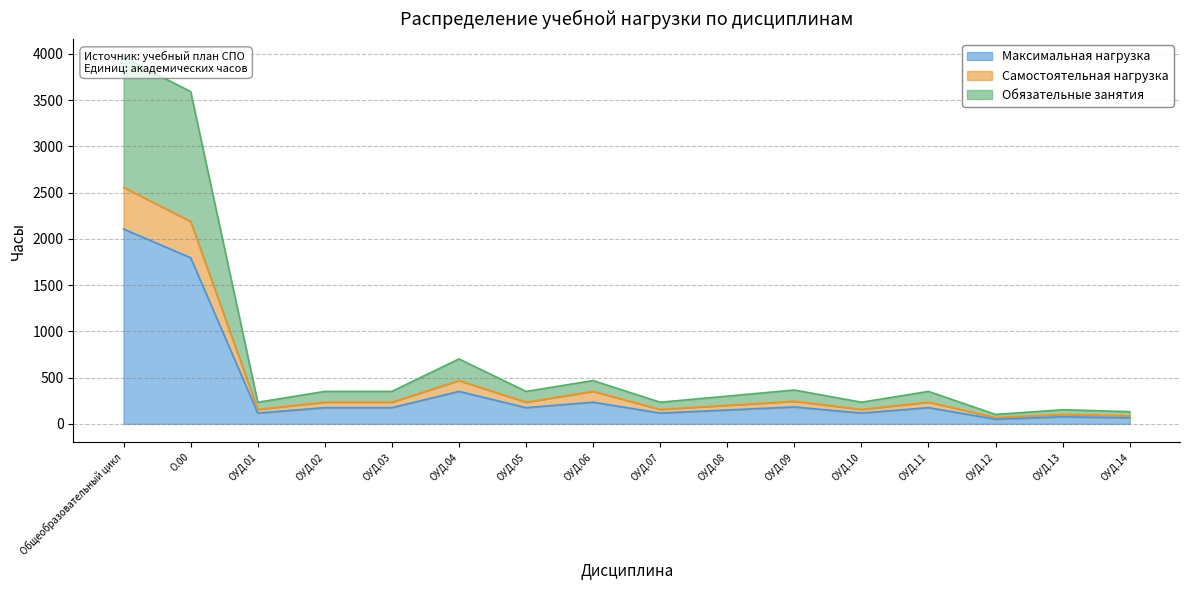

Where does the Обязательные занятия series first go above 351?

Общеобразовательный цикл